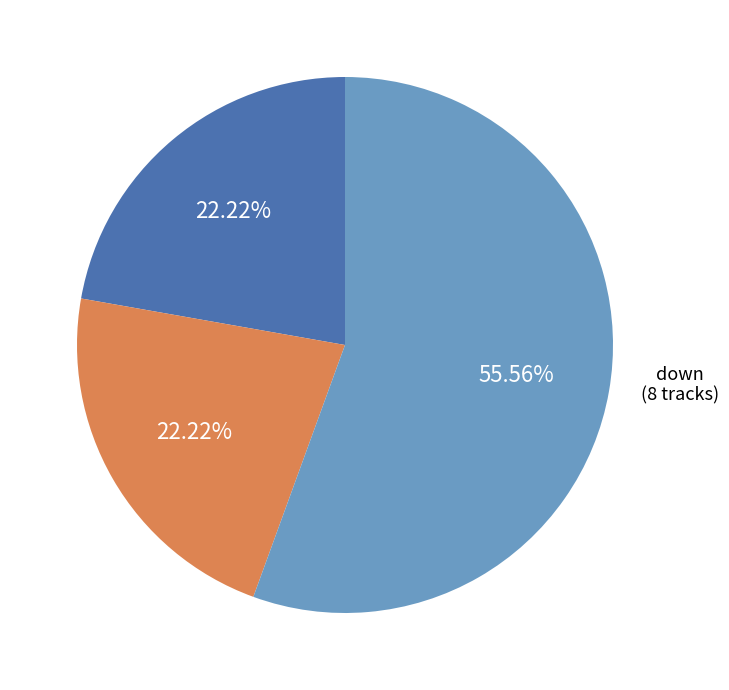

Does down account for over 50% of the chart?

No